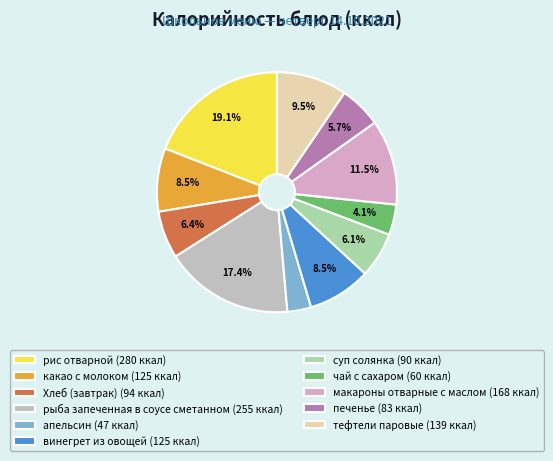

What is the largest slice in the pie chart?

рис отварной